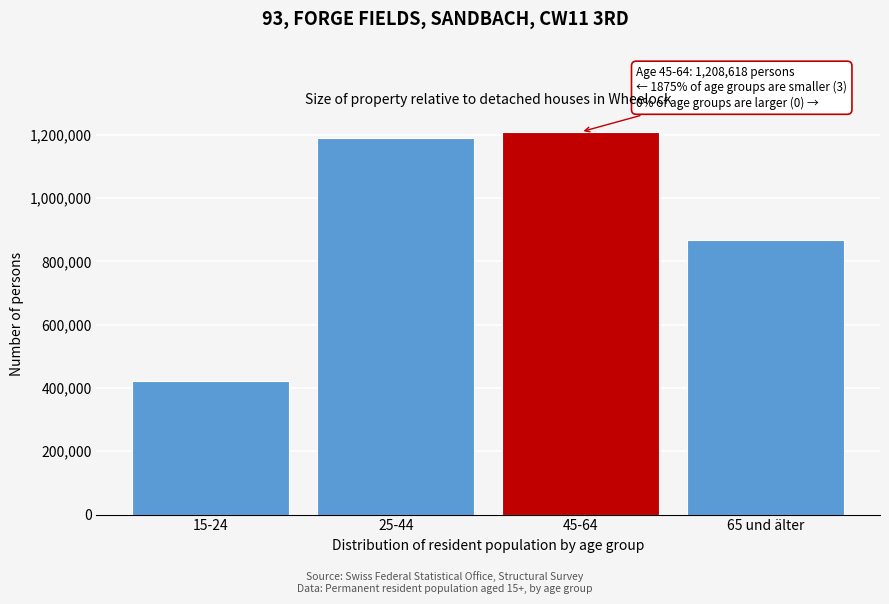

Reading left to right, transcribe all the data shown in this chart.

15-24=422230	25-44=1189524	45-64=1208618	65 und älter=868573